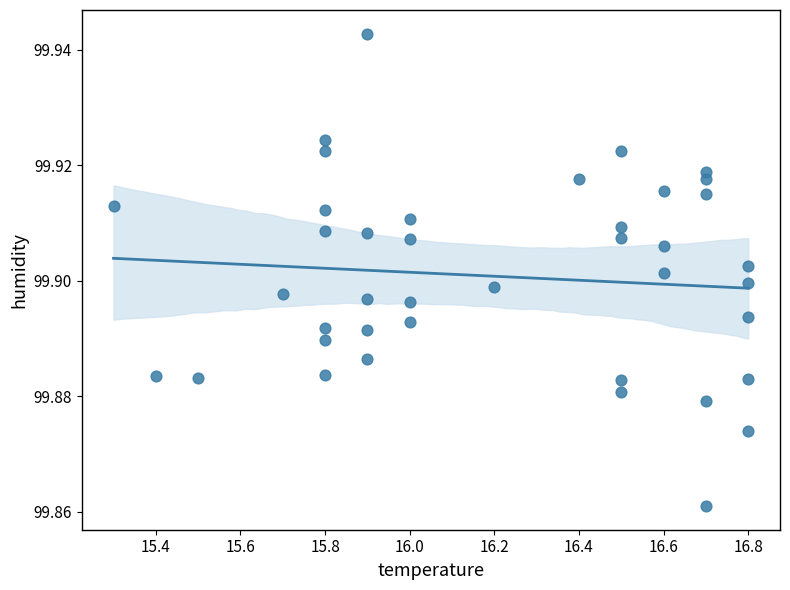

What is the range of X values (max minus min)?

1.5